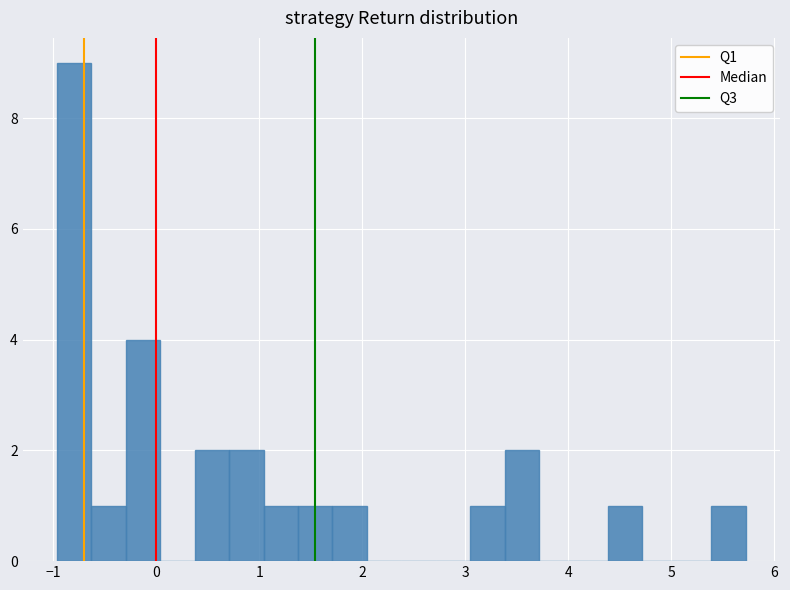

Read against the x-axis, roughly where is the centre of the tallest bar?

-0.8